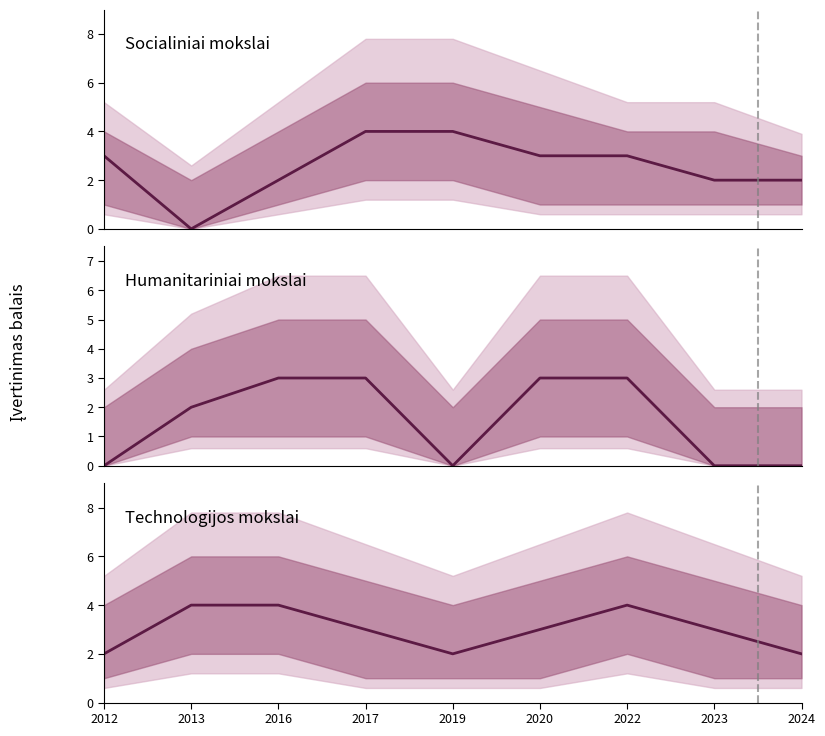

Reading right to left, what are all the values shown in this chart?

Socialiniai mokslai: 2024=2	2023=2	2022=3	2020=3	2019=4	2017=4	2016=2	2013=0	2012=3
Humanitariniai mokslai: 2024=0	2023=0	2022=3	2020=3	2019=0	2017=3	2016=3	2013=2	2012=0
Technologijos mokslai: 2024=2	2023=3	2022=4	2020=3	2019=2	2017=3	2016=4	2013=4	2012=2